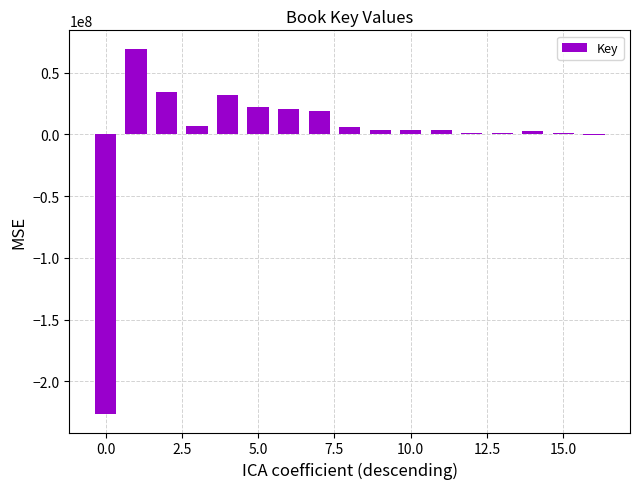

What is the maximum value shown in the chart?

69531262.4